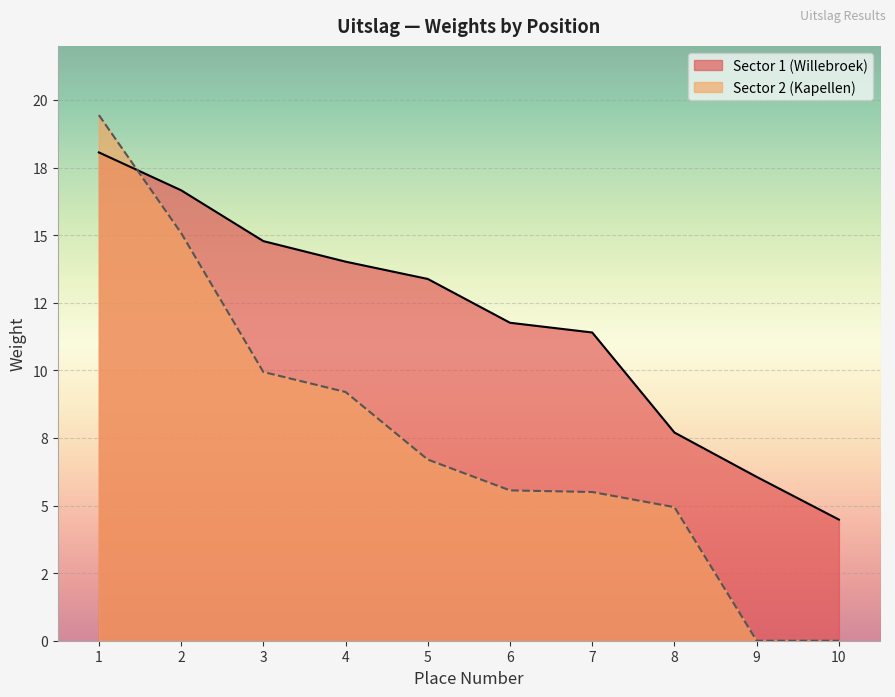

What is the average value of the Sector 2 (Kapellen) series?

7.6